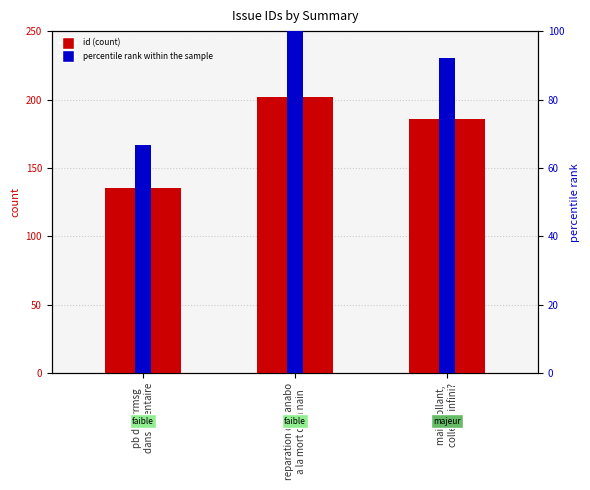

At how many categories does at least one series exceed 93?

3